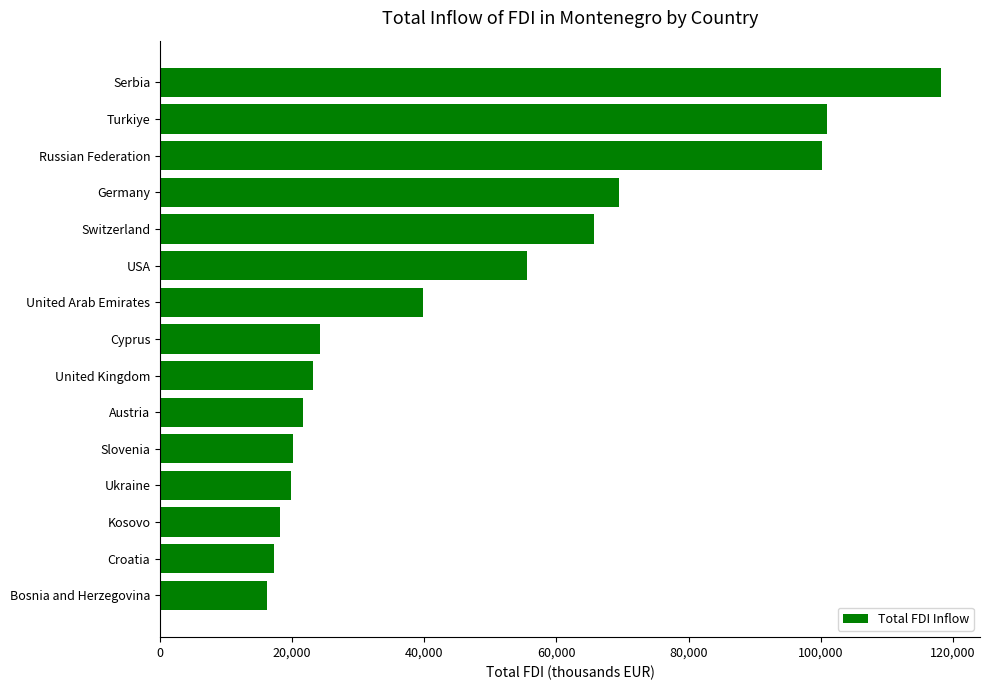

What is the sum of all values?

710481.8